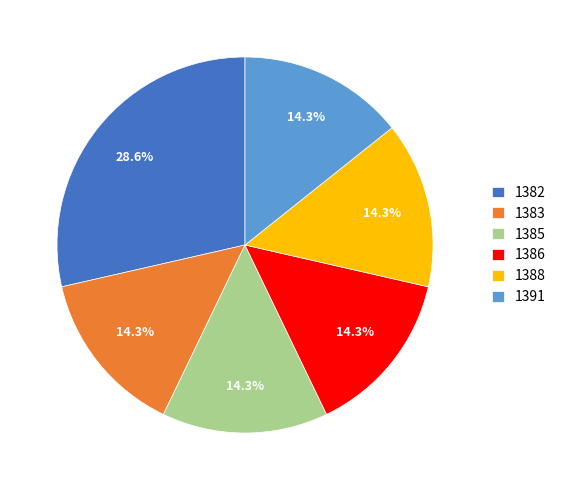

Does 1385 account for over 50% of the chart?

No